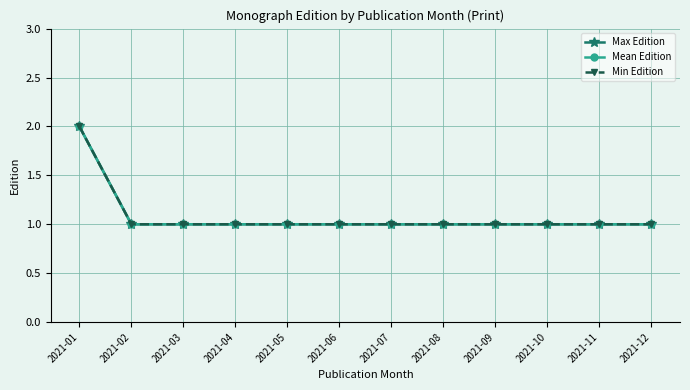

At how many categories does at least one series exceed 1?

1